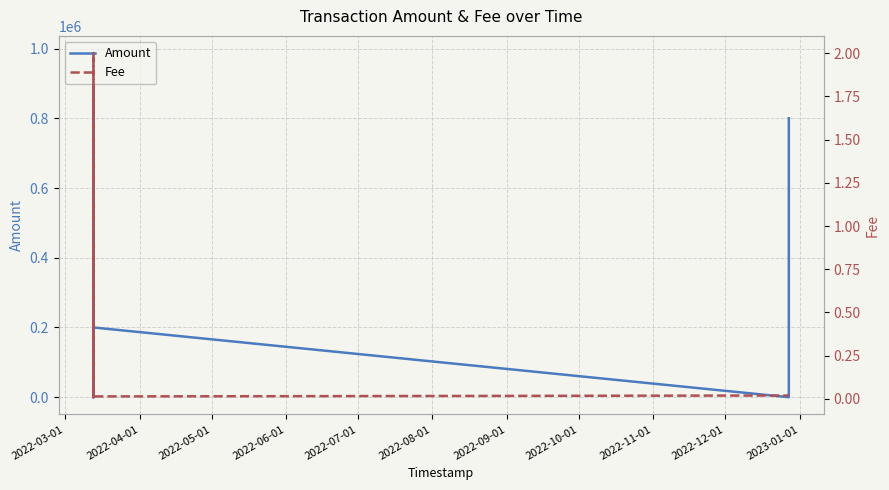

Between 2022-07-01 and 2022-08-01, which series saw the biggest shift?

Amount